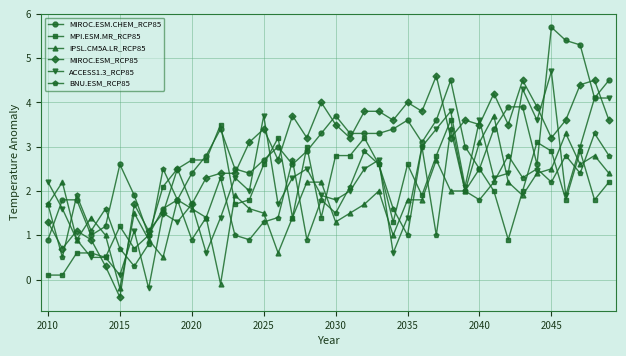

Which series has the largest range (max minus min)?

MIROC.ESM_RCP85